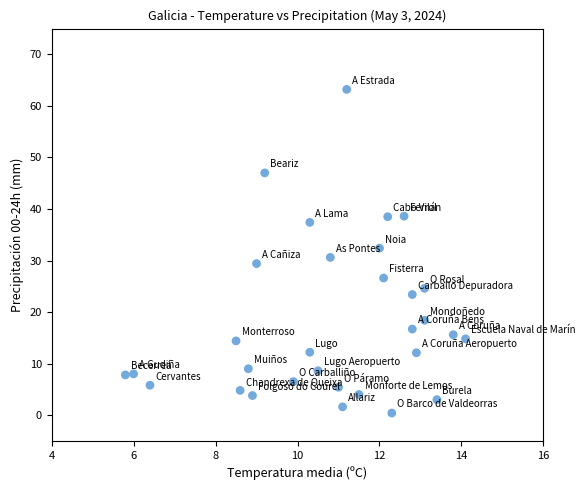

What is the range of X values (max minus min)?

8.3